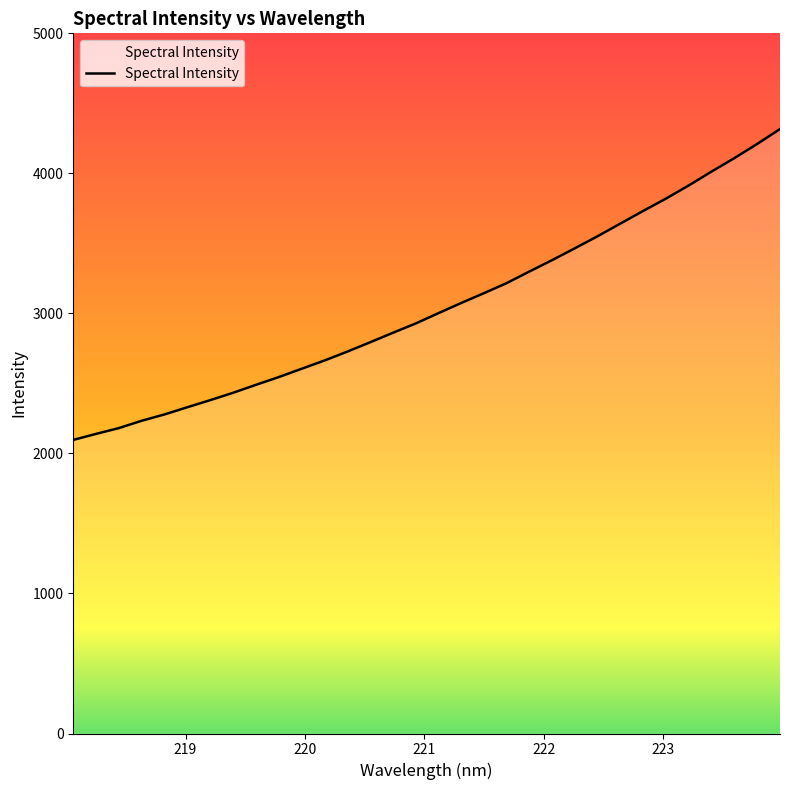

What is the greatest value displayed?

4316.4